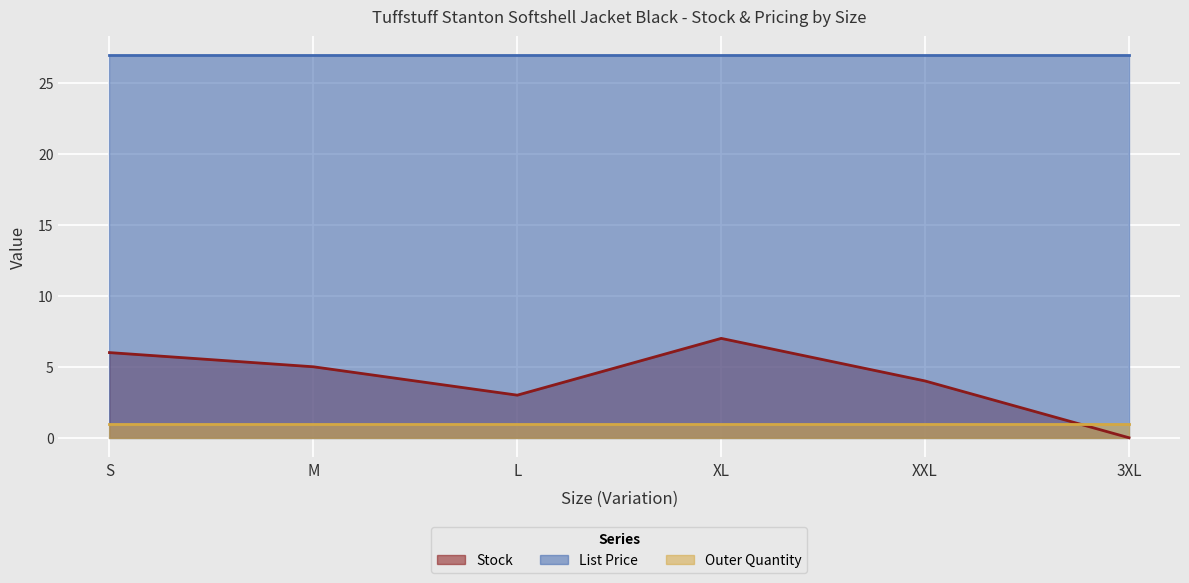

Is it true that List Price equals 5.5 at XL?

False